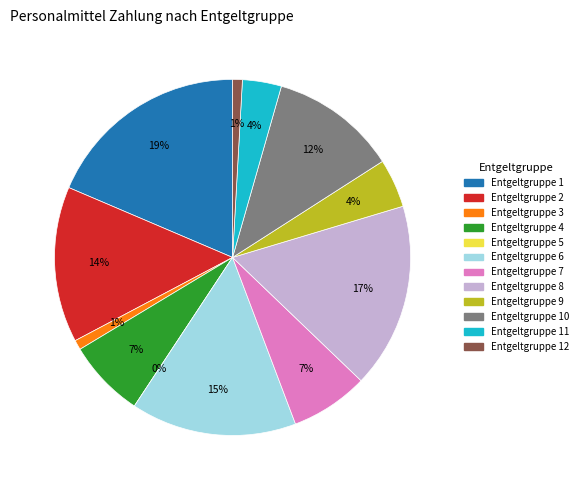

What is the change in value from Entgeltgruppe 6 to Entgeltgruppe 12?

-16